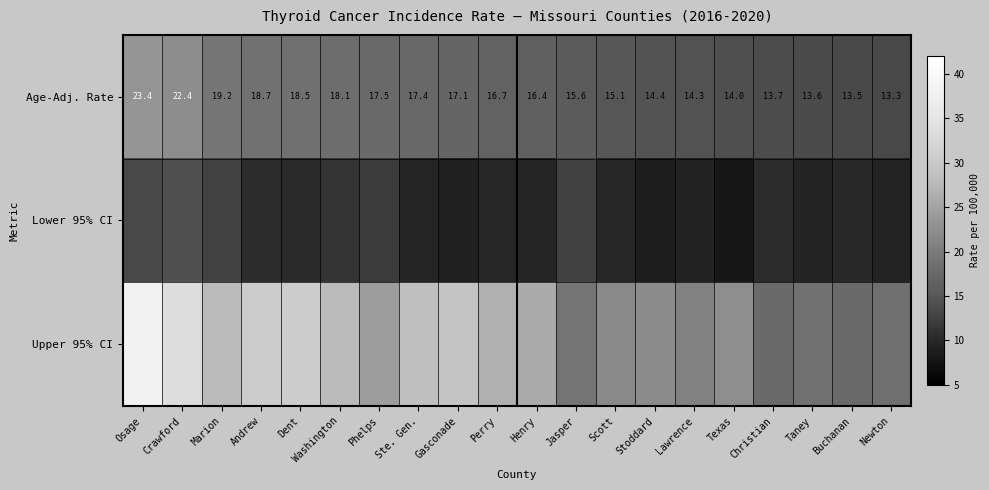

What value does the Age-Adj. Rate series have at Phelps?

17.5